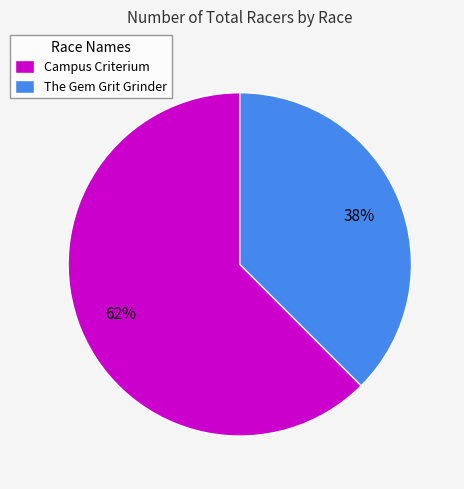

Which category has the smallest portion of the pie?

The Gem Grit Grinder